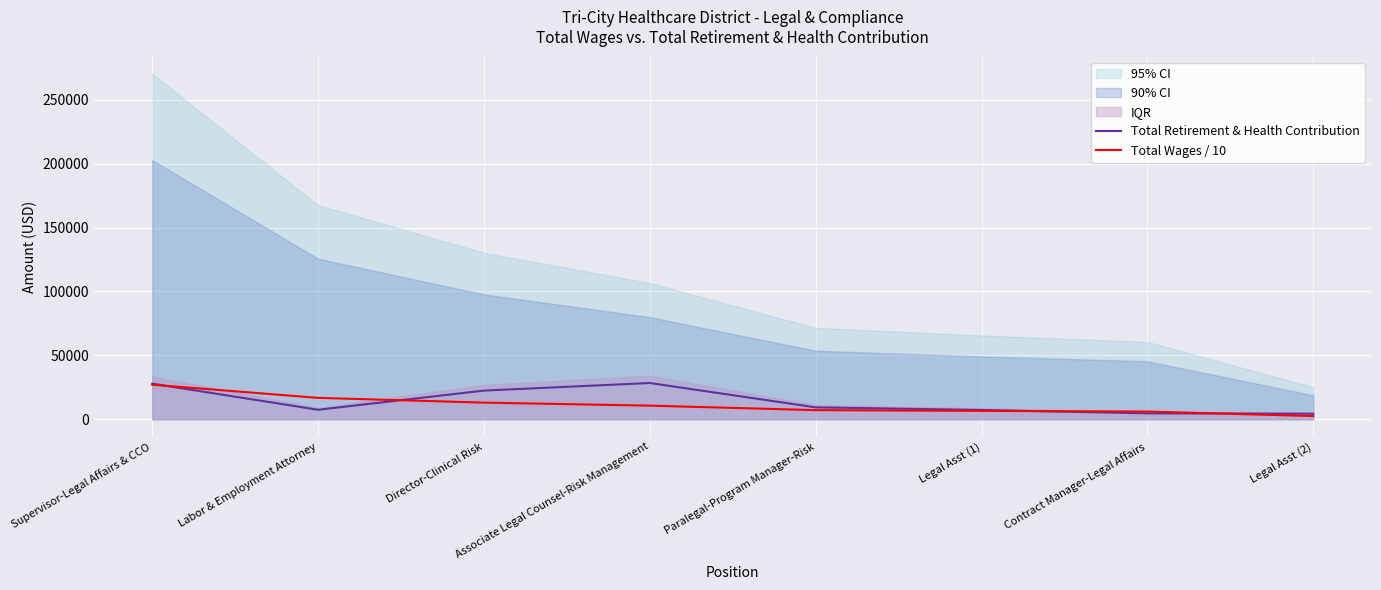

True or false: Total Wages / 10 and Total Retirement & Health Contribution intersect in this chart.

True